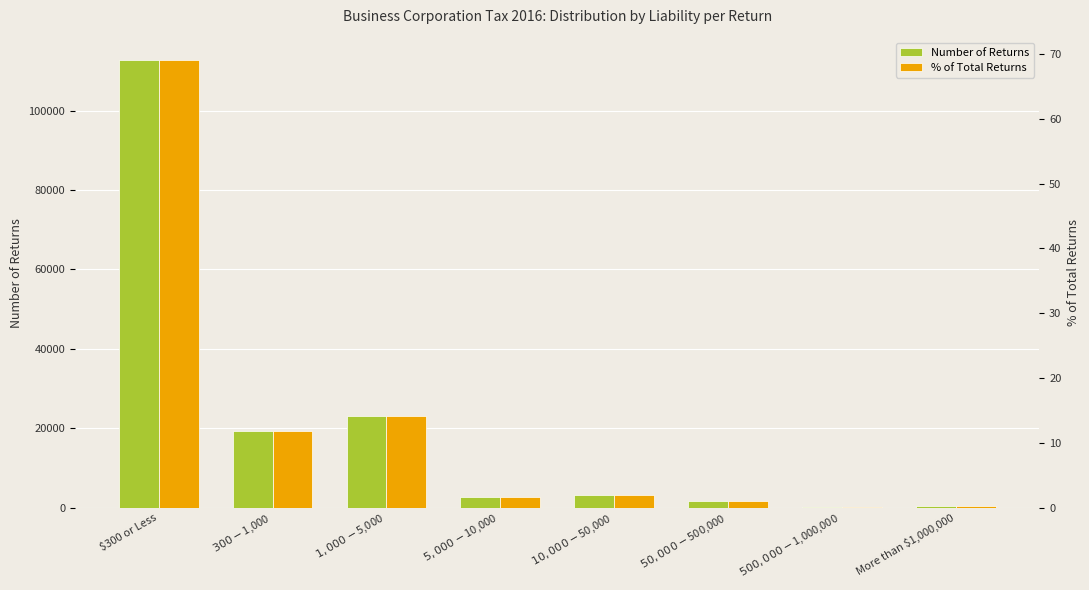

What is the sum of all Number of Returns values?

163159.0